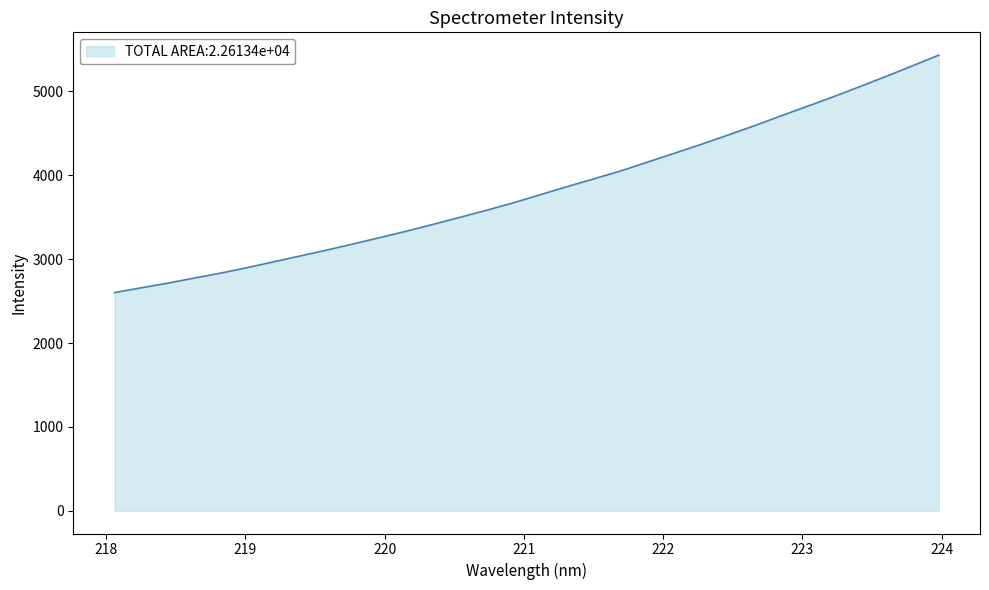

What is the minimum value shown in the chart?

2600.9